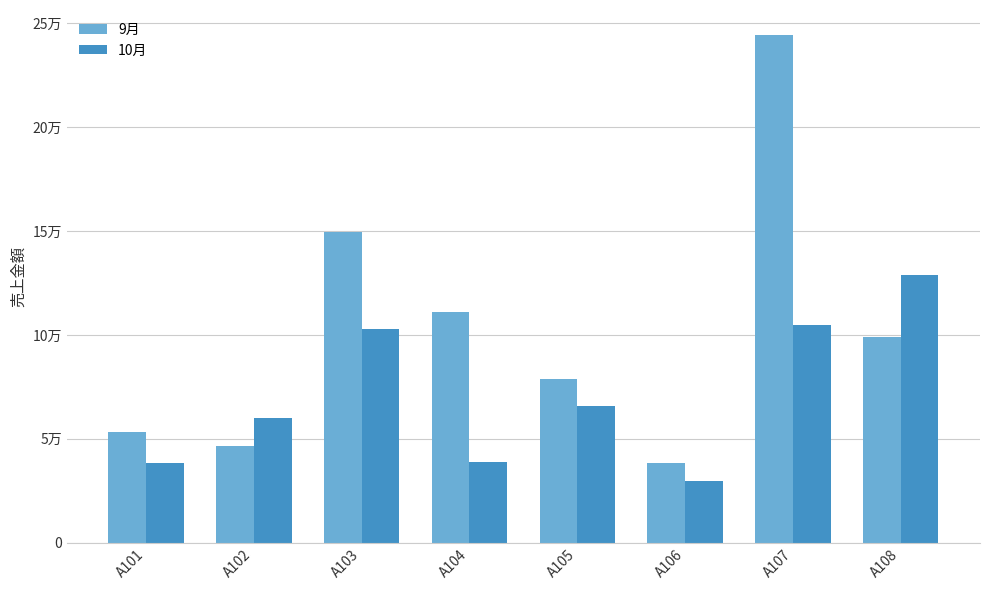

The 10月 series shows 128600 at A108. True or false?

True